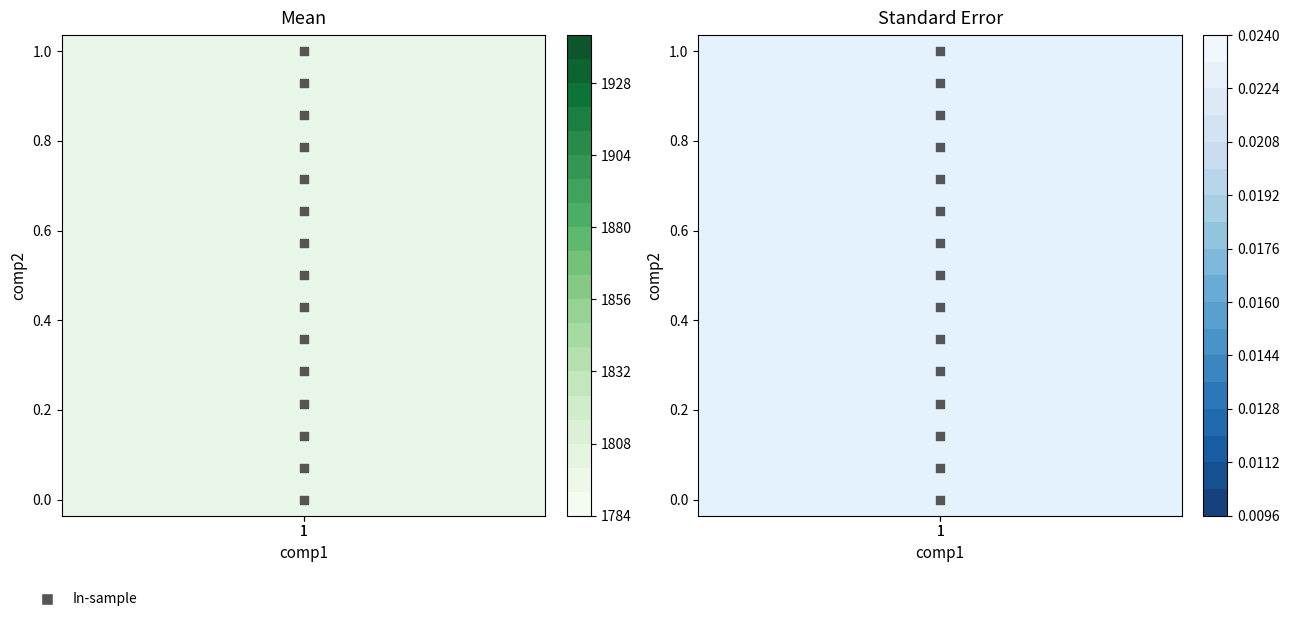

What is the difference between the maximum and minimum values?

14